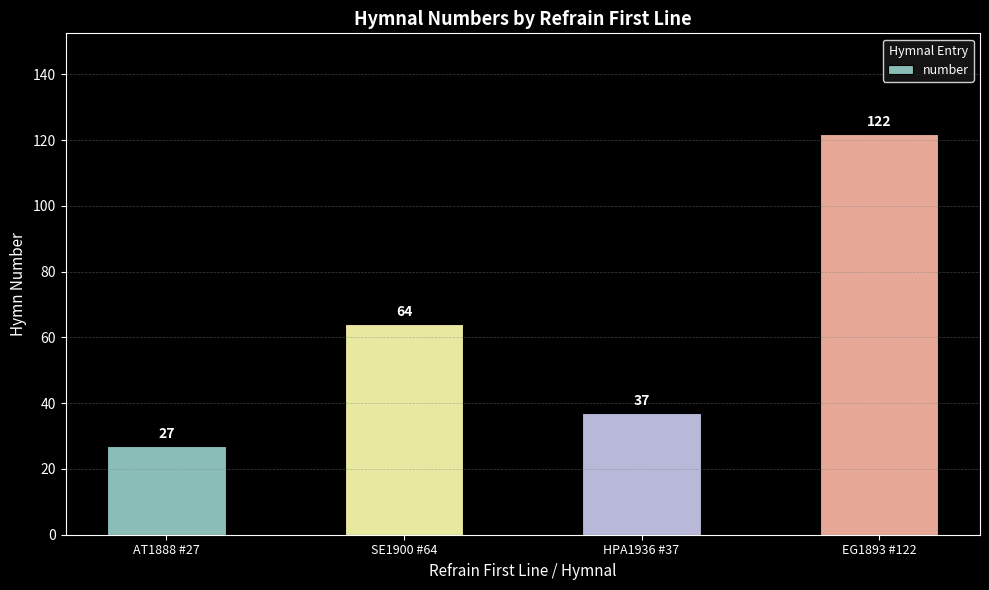

What position from the left is EG1893 #122?

4